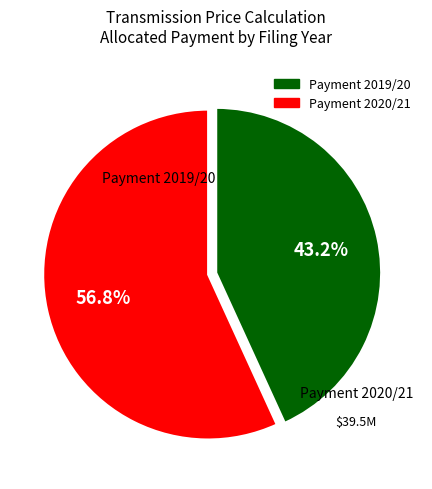

Does any single category account for the majority?

Yes